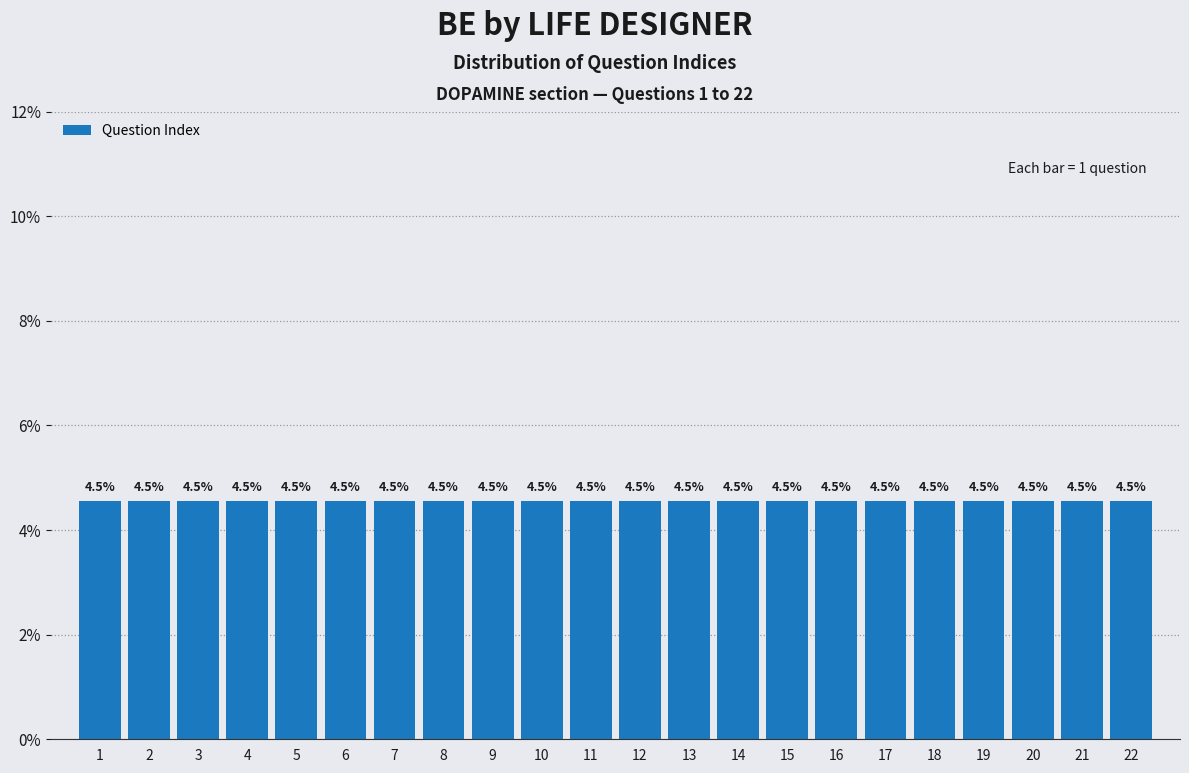

Reading left to right, list every bar in this chart as the range it spans on the x-axis followed by its height.

0.5 to 1.5: 4.5
1.5 to 2.5: 4.5
2.5 to 3.5: 4.5
3.5 to 4.5: 4.5
4.5 to 5.5: 4.5
5.5 to 6.5: 4.5
6.5 to 7.5: 4.5
7.5 to 8.5: 4.5
8.5 to 9.5: 4.5
9.5 to 10.5: 4.5
10.5 to 11.5: 4.5
11.5 to 12.5: 4.5
12.5 to 13.5: 4.5
13.5 to 14.5: 4.5
14.5 to 15.5: 4.5
15.5 to 16.5: 4.5
16.5 to 17.5: 4.5
17.5 to 18.5: 4.5
18.5 to 19.5: 4.5
19.5 to 20.5: 4.5
20.5 to 21.5: 4.5
21.5 to 22.5: 4.5